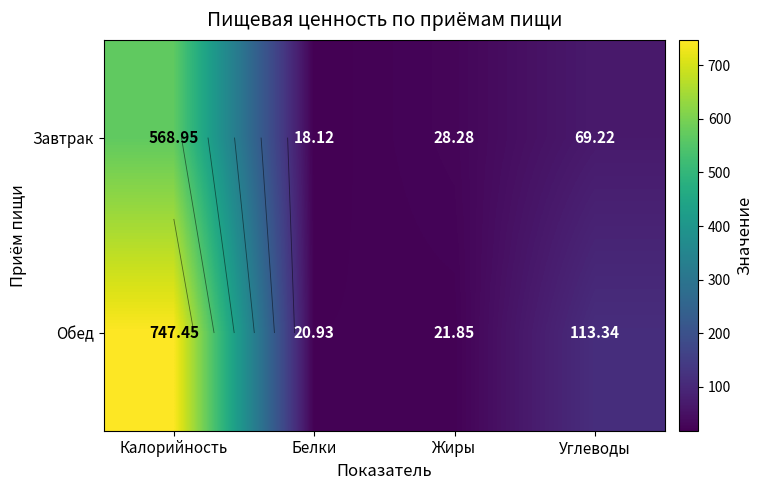

Which series changed the most between Белки and Углеводы?

Обед